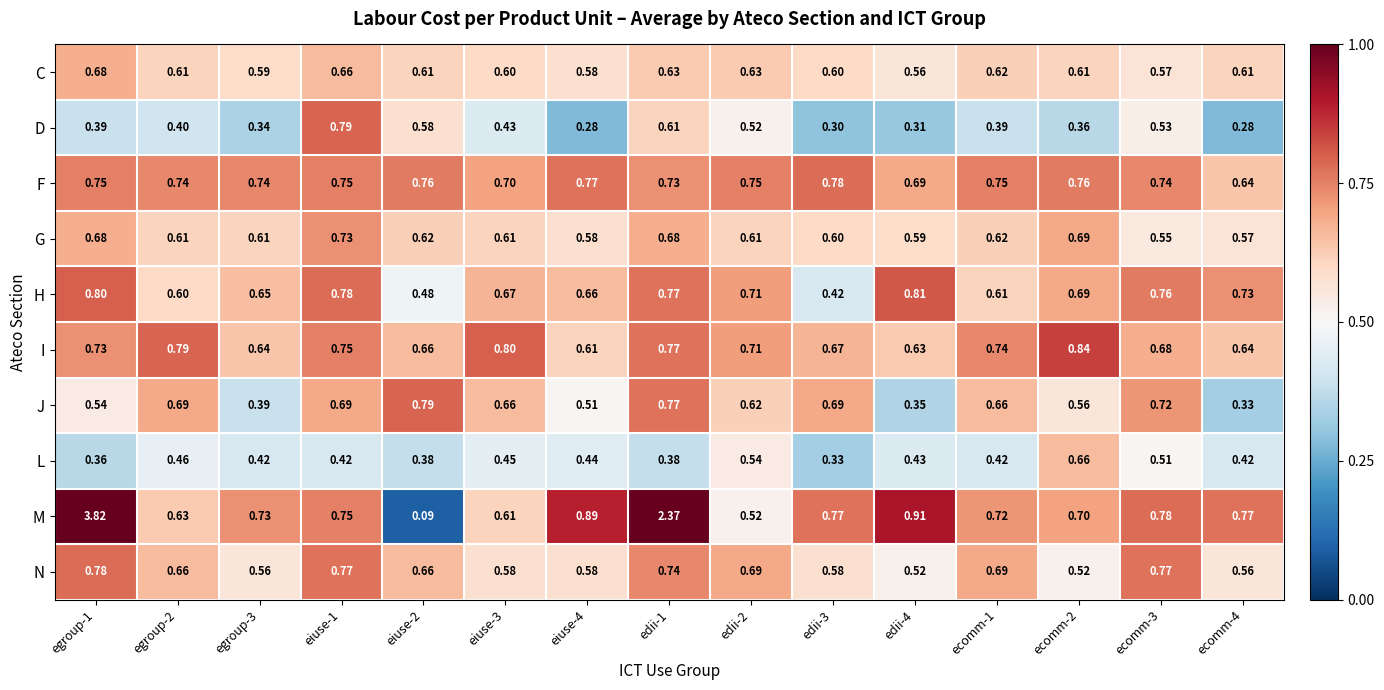

Between egroup-2 and edii-2, which series saw the biggest shift?

D